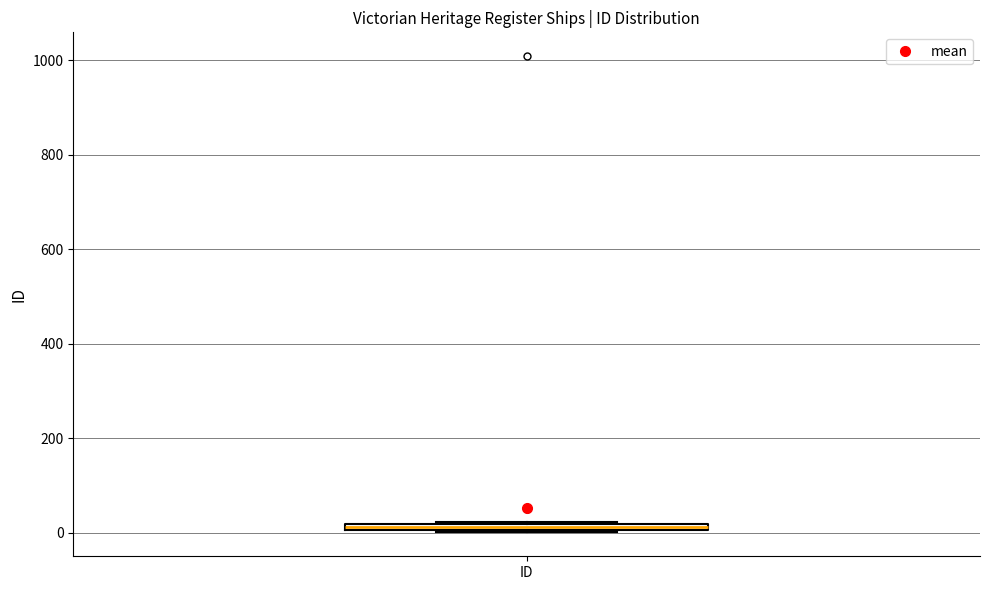

Where is the lower edge of the box for ID on the y-axis? The values are not printed on the chart, so give them approximately, as read against the axis.

0